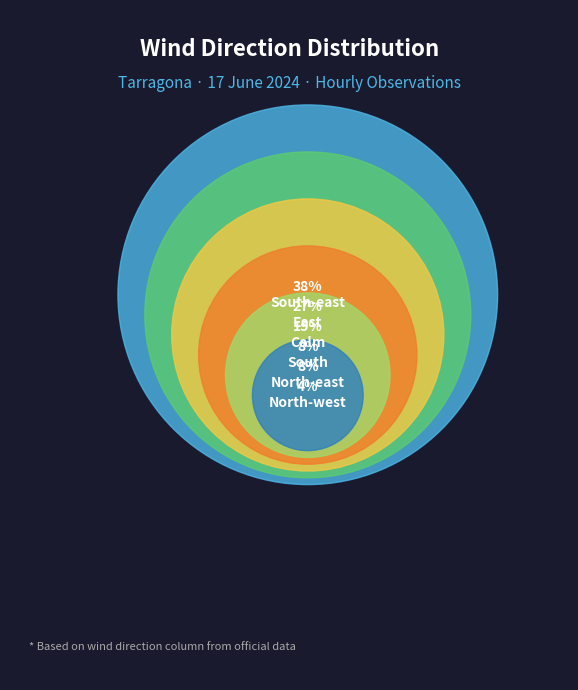

Between North-west and South-east, which is larger?

South-east